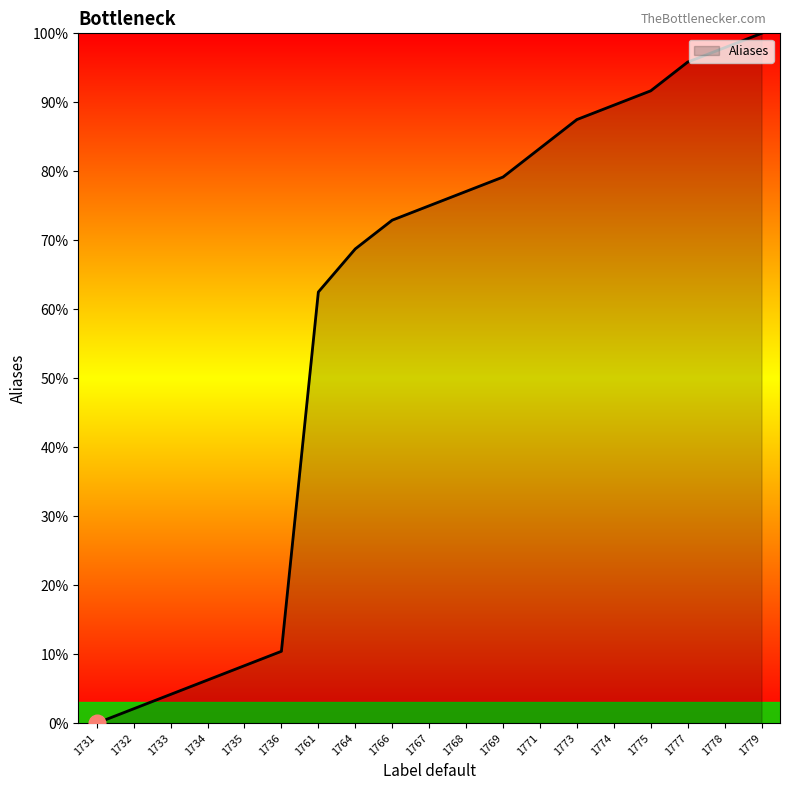

At which label is the value closest to 50?

1761